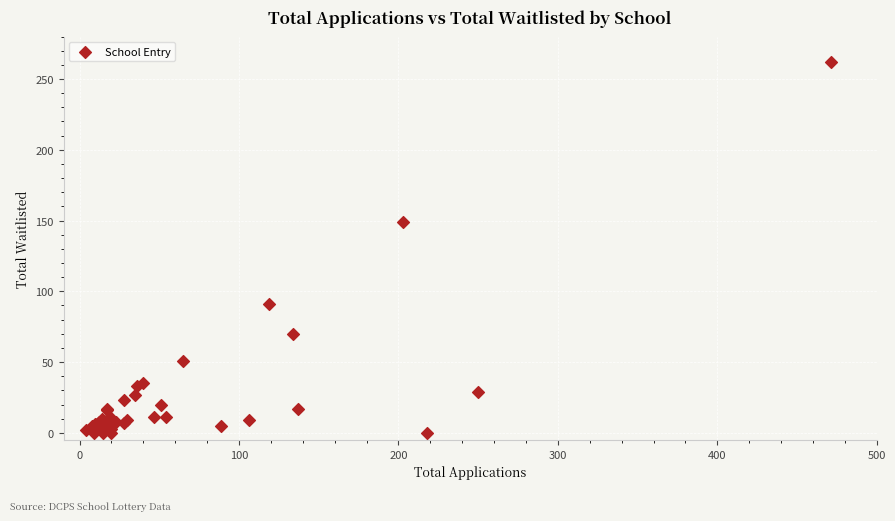

What Y value in the scatter plot is closest to 131?

149